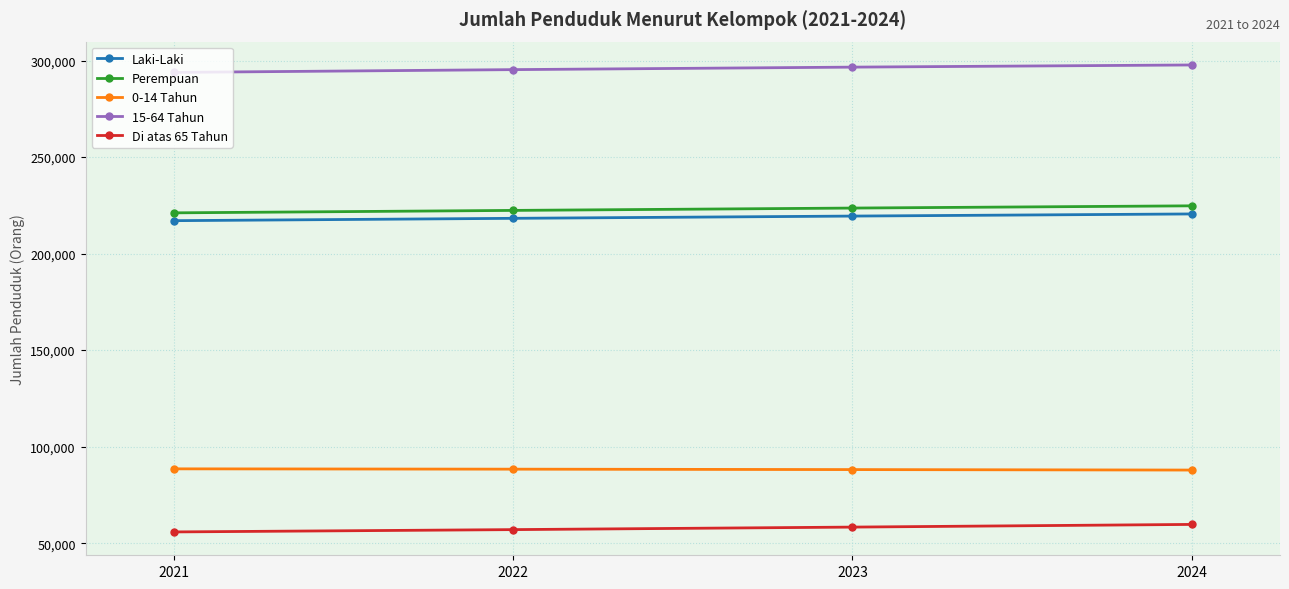

What is the spread (max minus min) of values at 2021?

238057